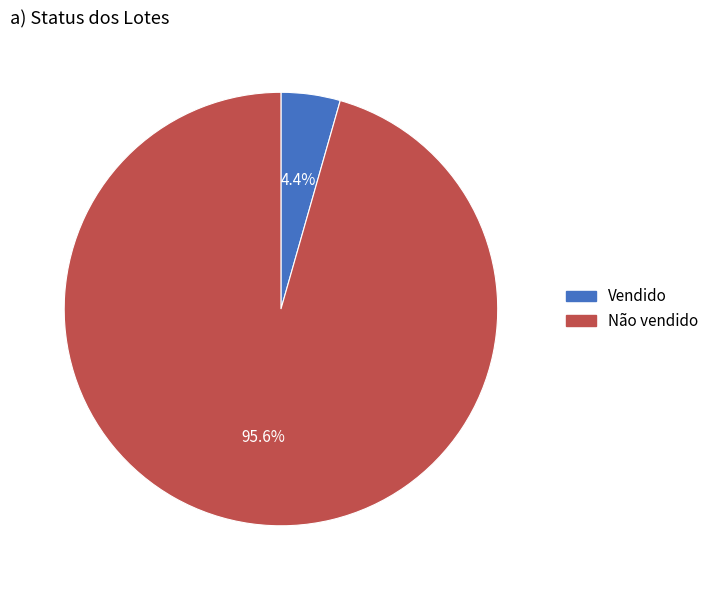

To the nearest percent, what is the combined percentage of Não vendido and Vendido?

100%